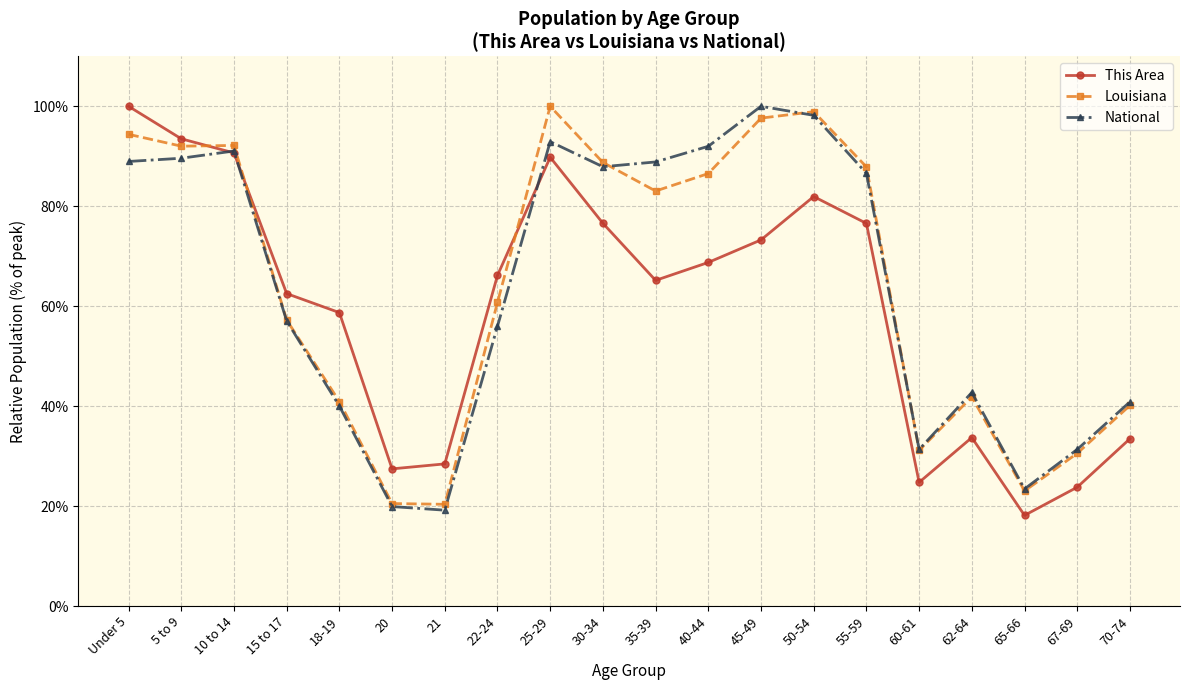

Rank the series at Under 5 from lowest to highest value.

National, Louisiana, This Area